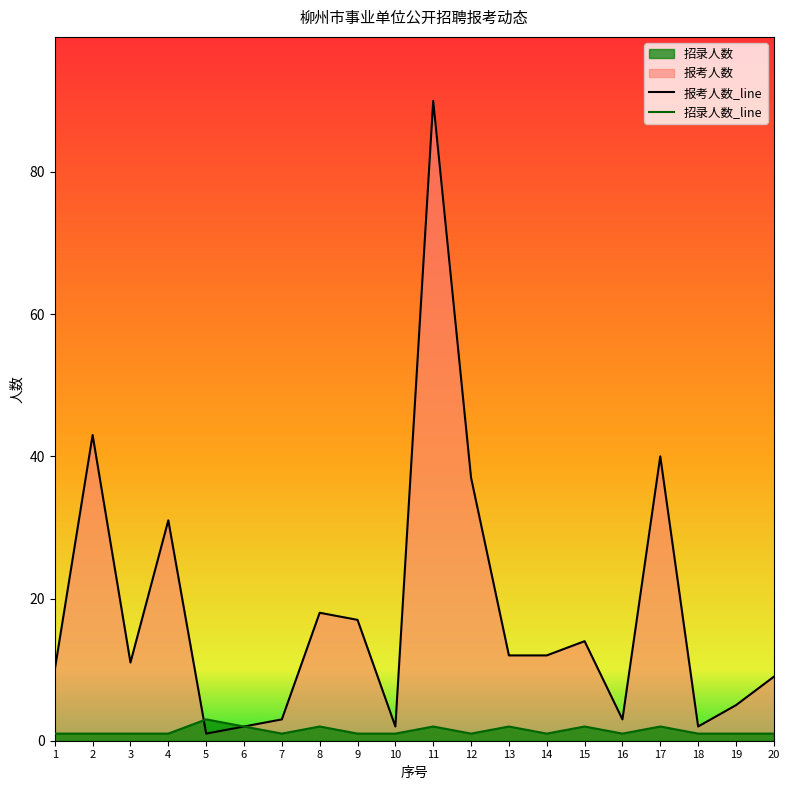

Count the 招录人数_line values in the range 1 to 2.

19